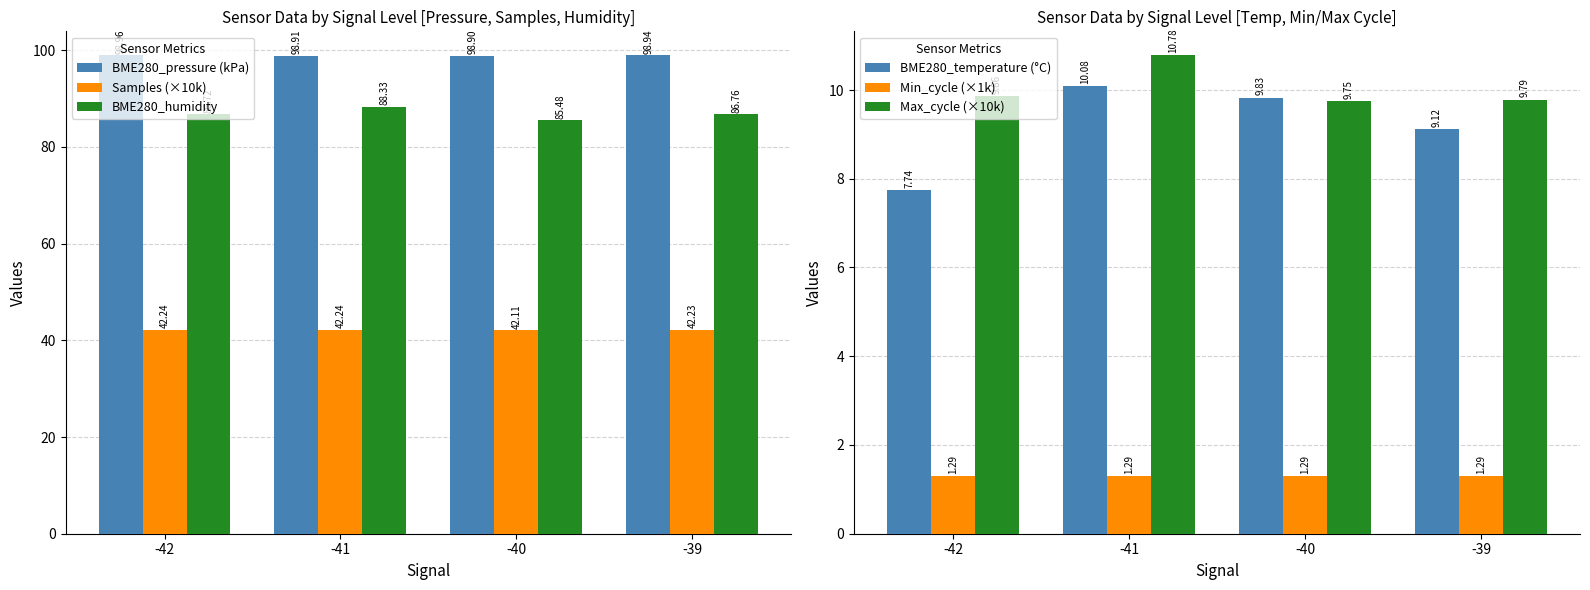

What is the total value across all series at -42?

246.8